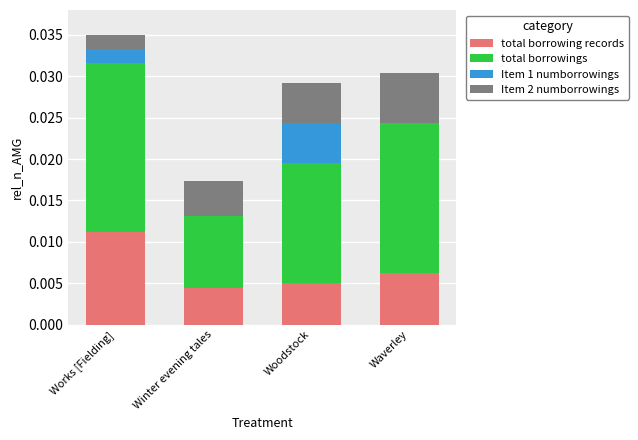

At which category is the sum across all series the highest?

Works [Fielding]